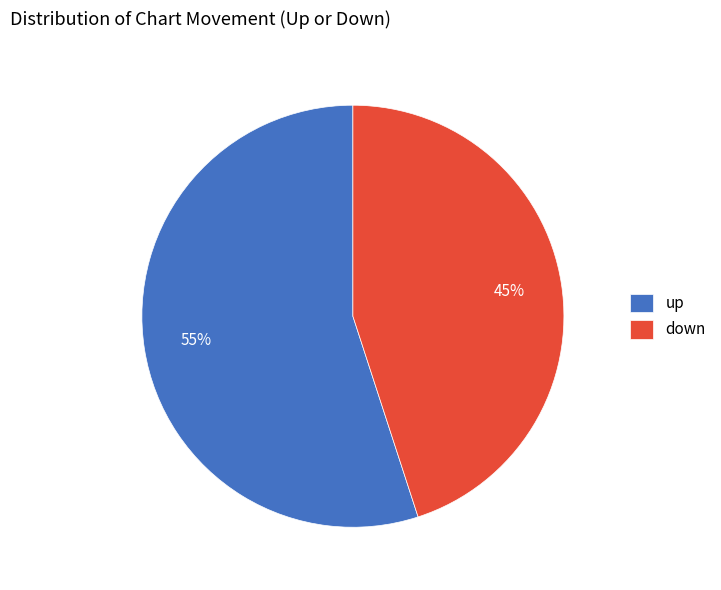

How many slices are in this pie chart?

2